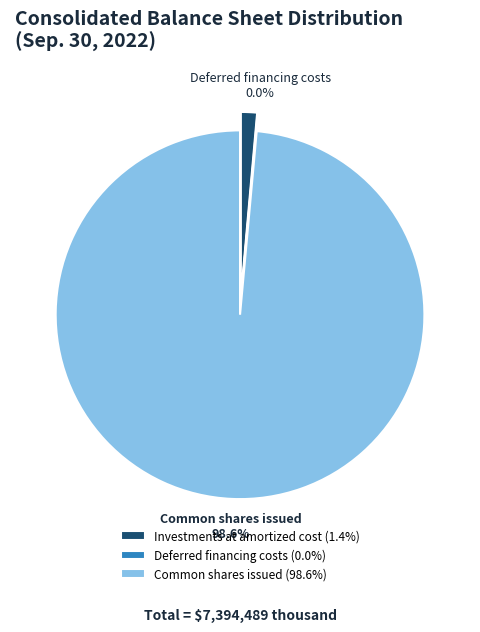

The Investments at amortized cost slice represents 1% of the pie. True or false?

True